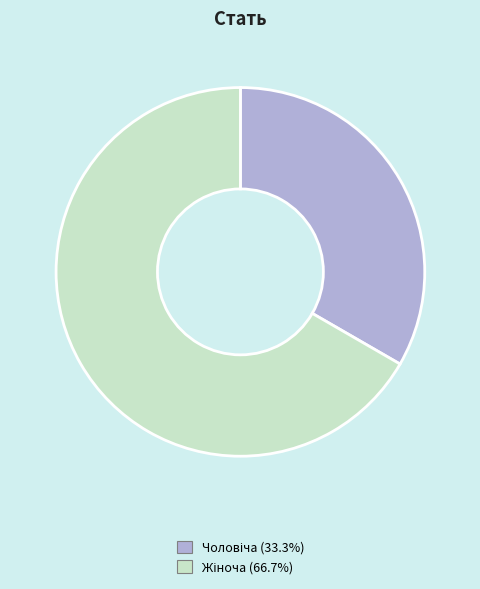

Is there a majority slice in this chart?

Yes